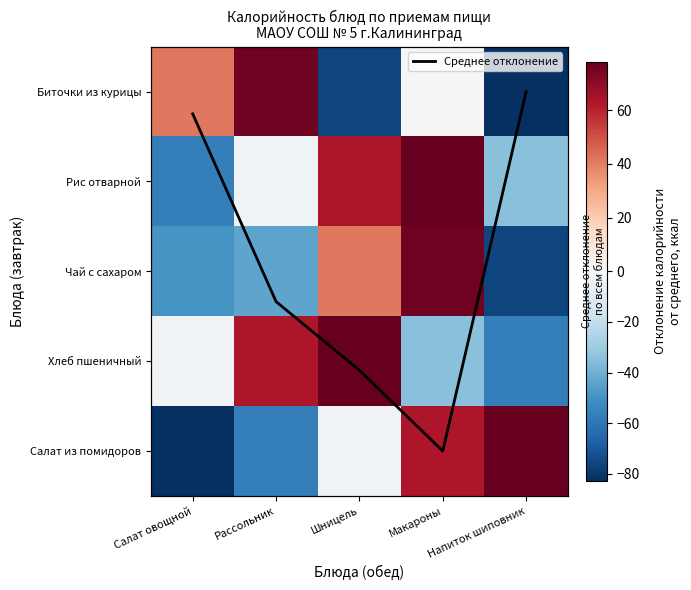

How many data points does each series have?

5